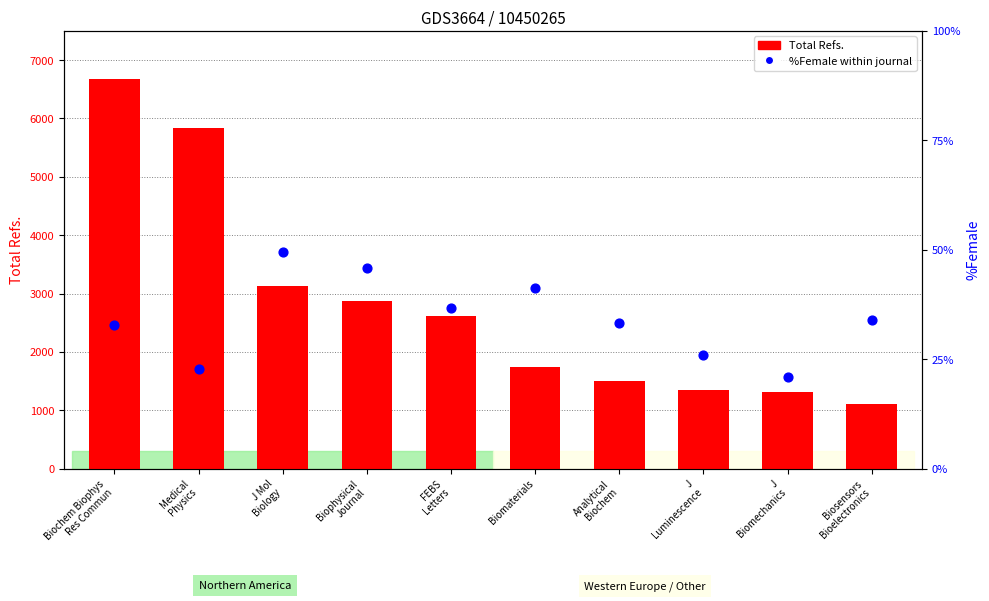

At which category is the sum across all series the highest?

Biochem Biophys
Res Commun